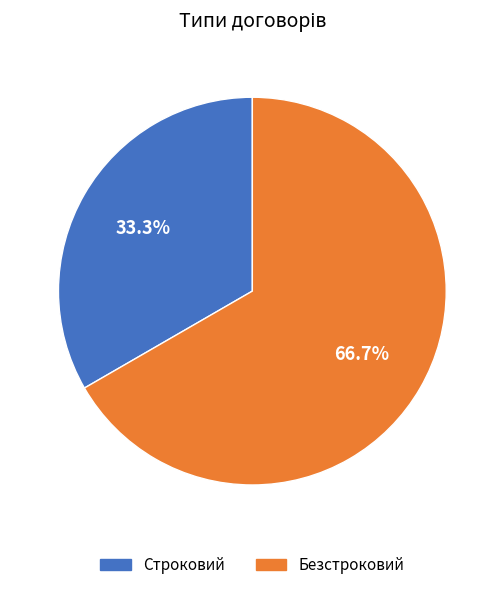

Count the number of slices in the pie.

2